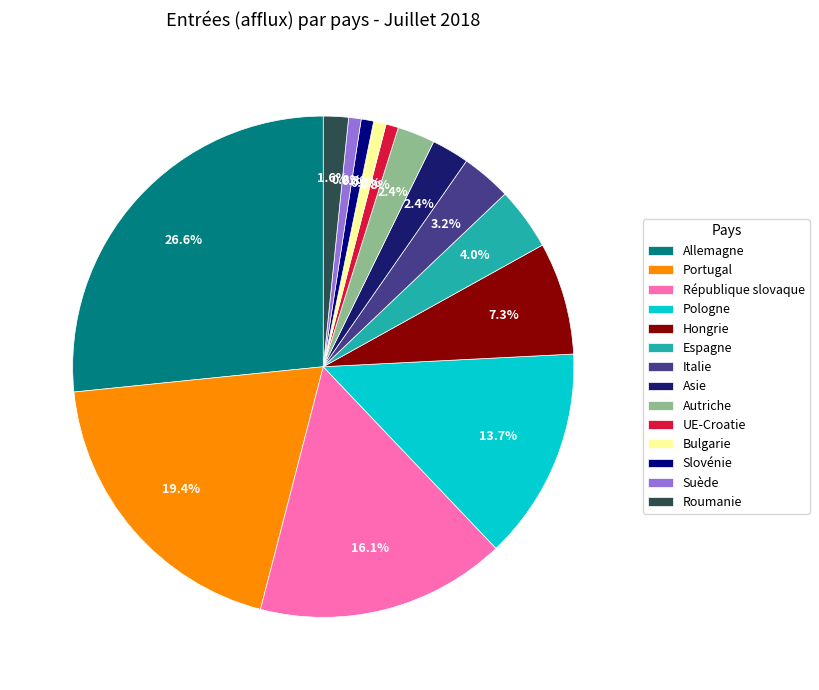

To the nearest percent, what portion does Suède represent?

1%